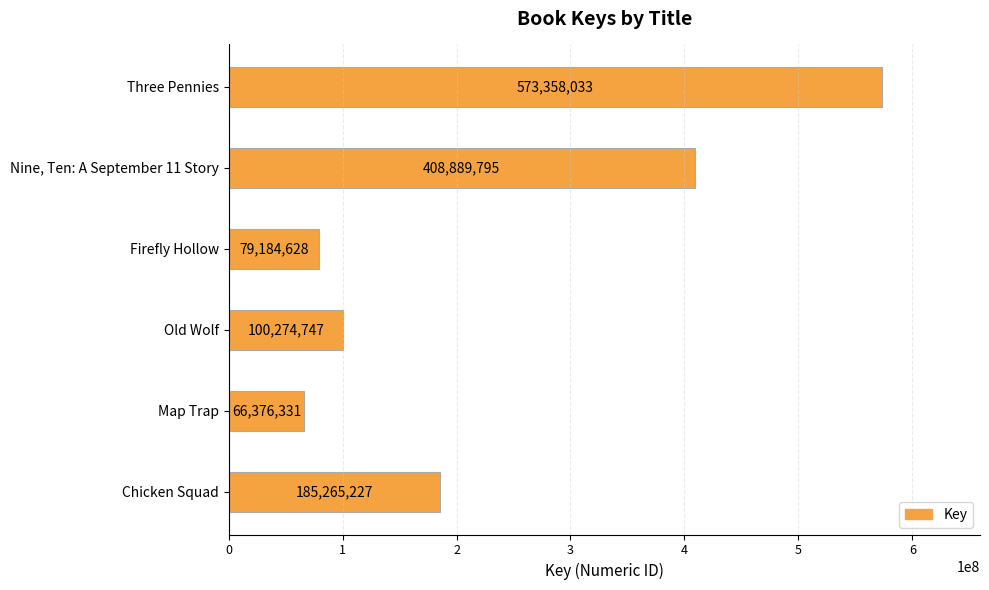

Where is the data nearest to the value 319867182?

Nine, Ten: A September 11 Story